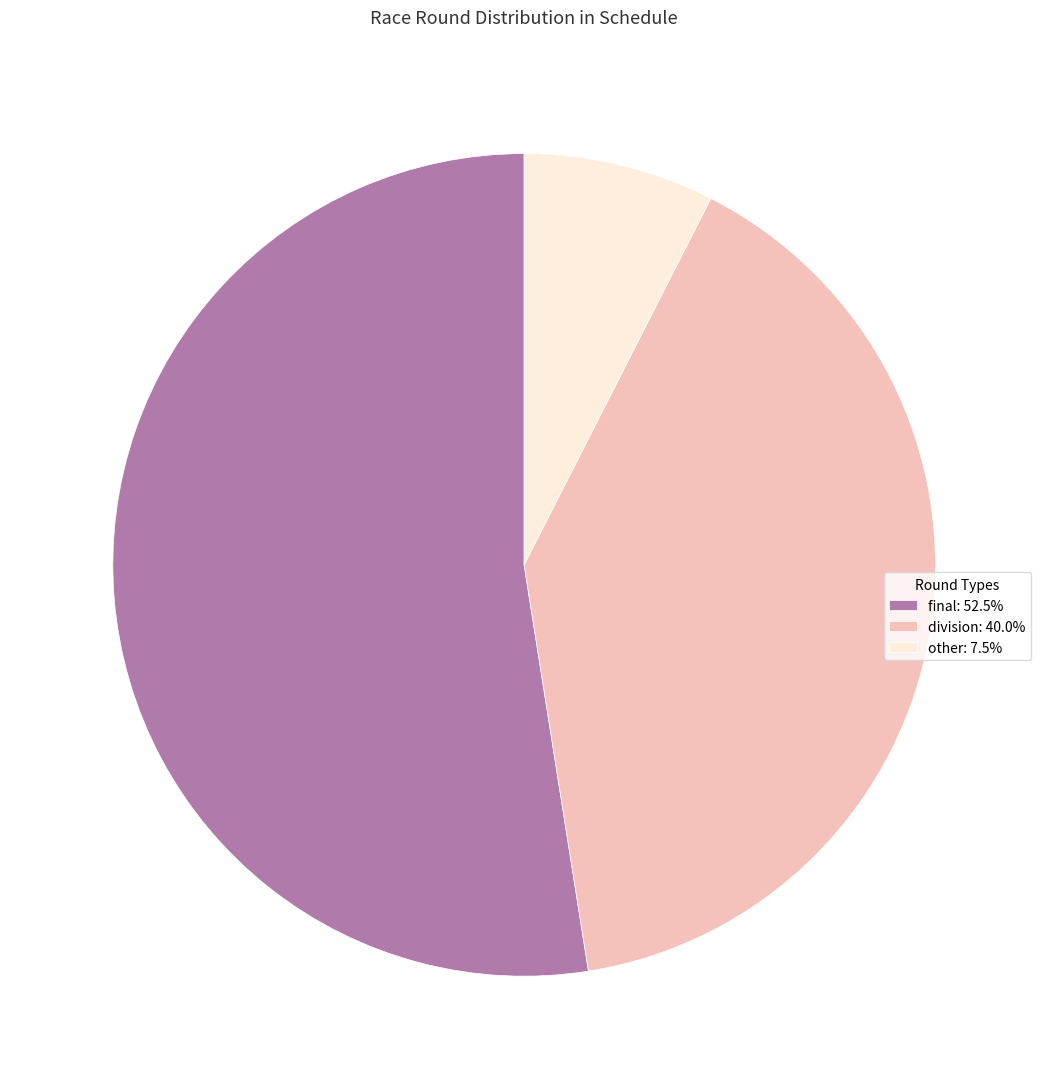

Is the sum of other and division greater than half?

No